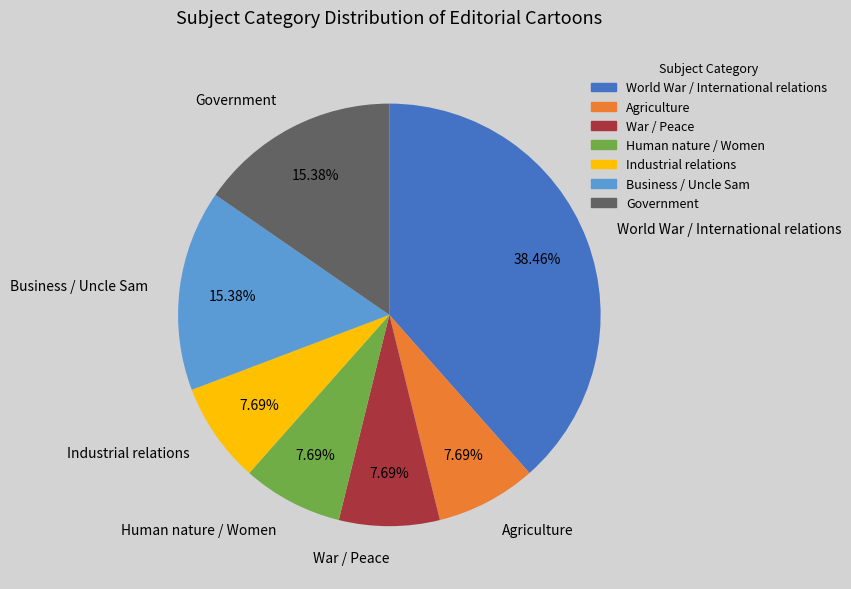

To the nearest percent, what is the combined percentage of Human nature / Women and Industrial relations?

15%